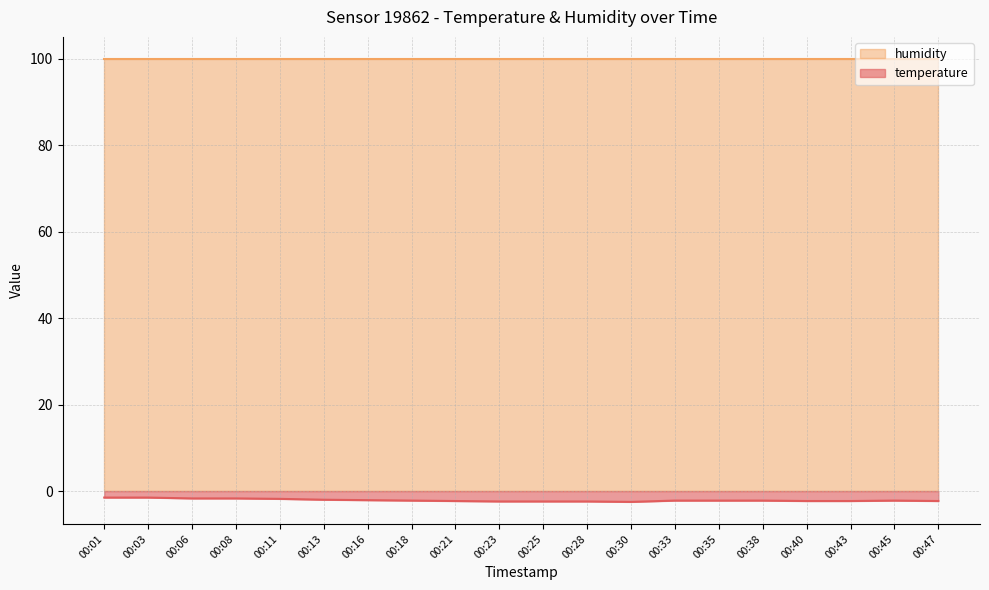

How many values are between -2 and -1?

6